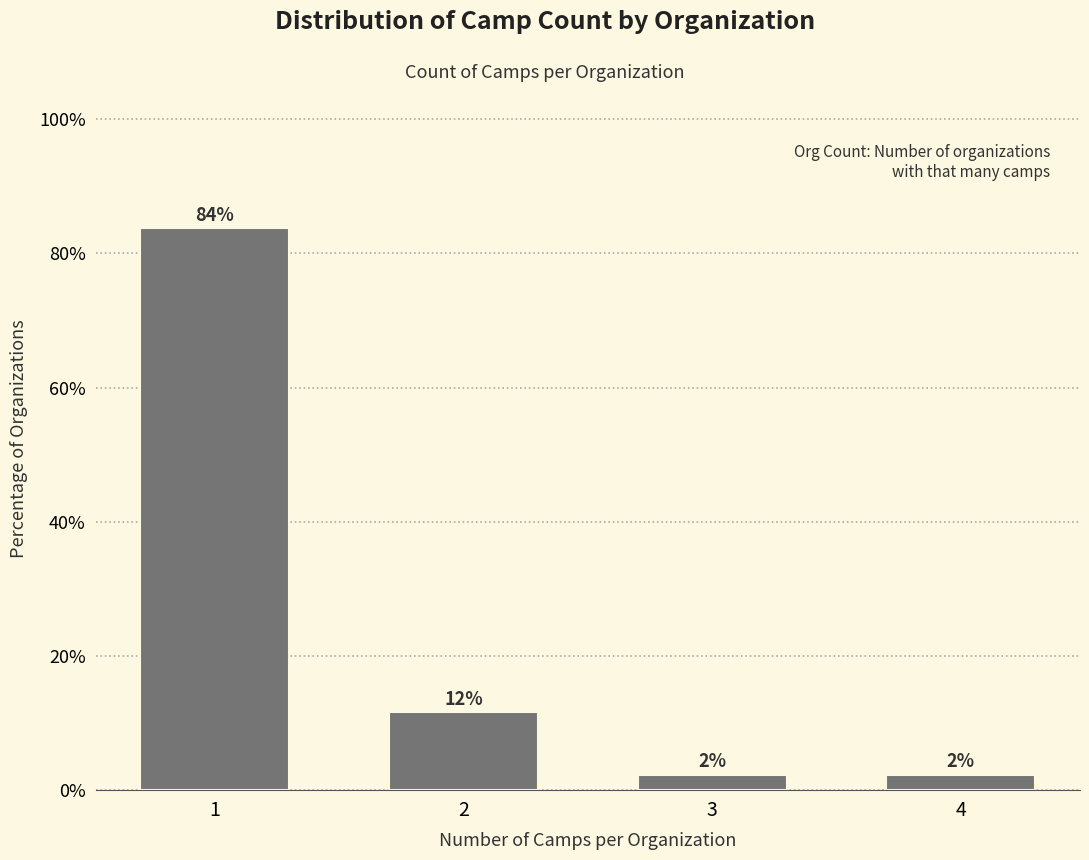

How many bars are there in total?

4